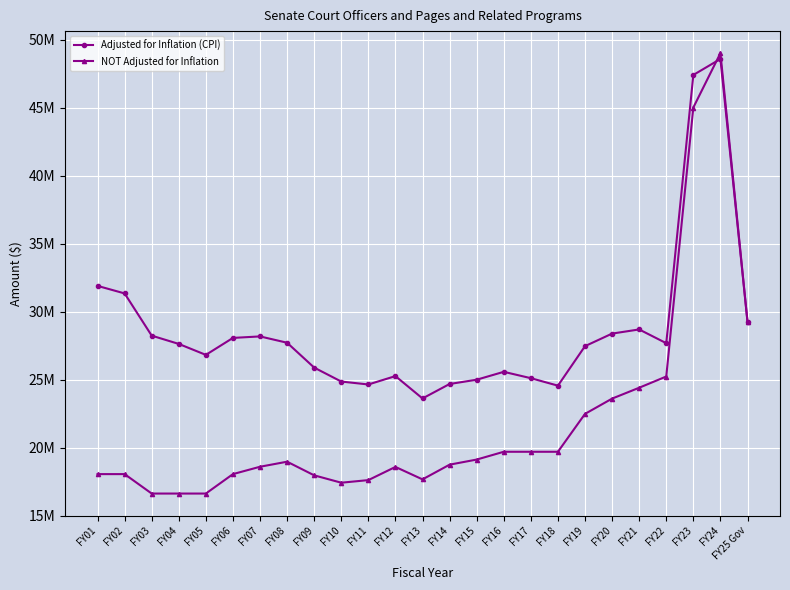

What are all the series names shown in the legend?

Adjusted for Inflation (CPI), NOT Adjusted for Inflation